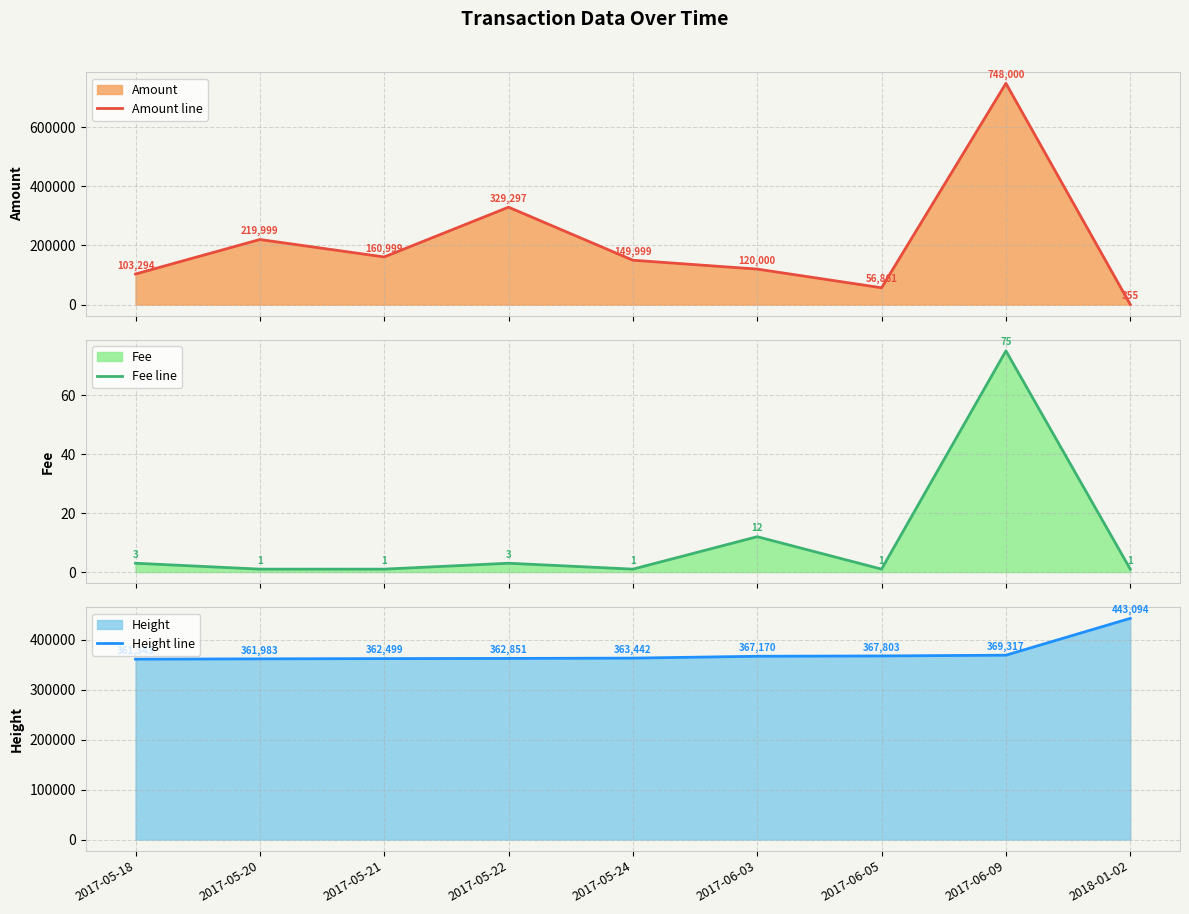

Reading left to right, what are all the values shown in this chart?

Amount line: 2017-05-18=103294.0	2017-05-20=219999.0	2017-05-21=160999.0	2017-05-22=329297.0	2017-05-24=149999.0	2017-06-03=120000.0	2017-06-05=56861.0	2017-06-09=748000.0	2018-01-02=355.0
Fee line: 2017-05-18=3.0	2017-05-20=1.0	2017-05-21=1.0	2017-05-22=3.0	2017-05-24=1.0	2017-06-03=12.0	2017-06-05=1.0	2017-06-09=75.0	2018-01-02=1.0
Height line: 2017-05-18=361343.0	2017-05-20=361983.0	2017-05-21=362499.0	2017-05-22=362851.0	2017-05-24=363442.0	2017-06-03=367170.0	2017-06-05=367803.0	2017-06-09=369317.0	2018-01-02=443094.0